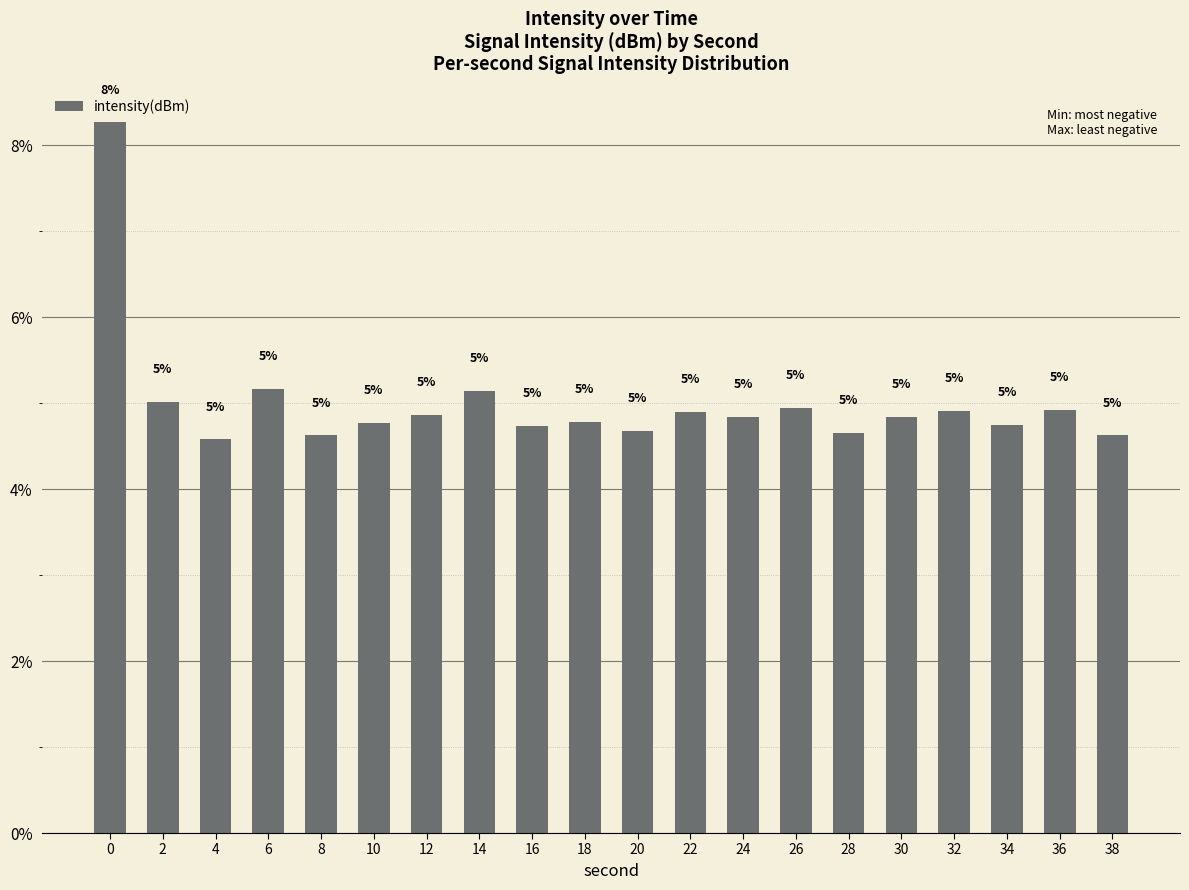

What is the average value?

5.0